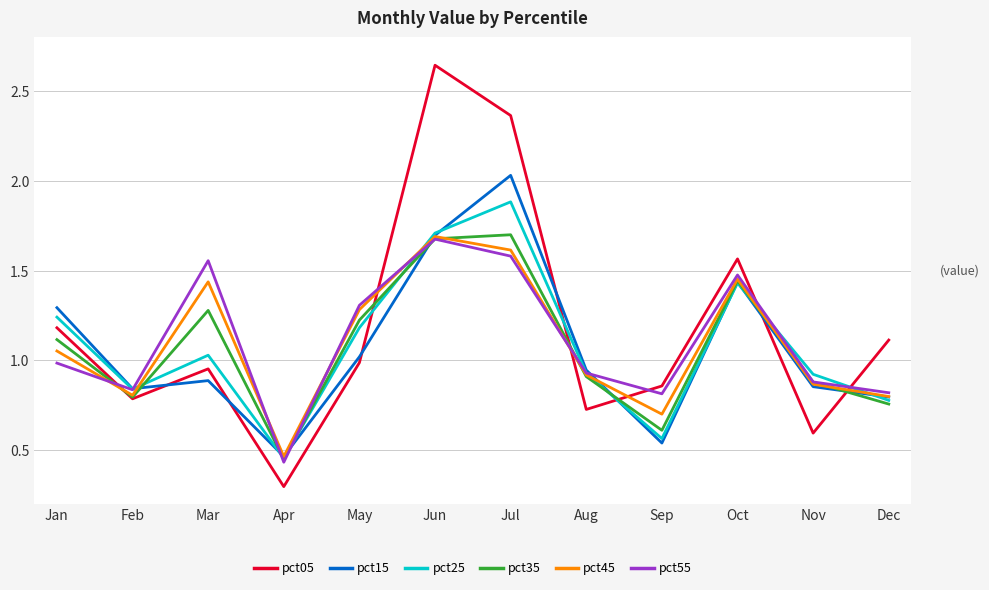

Which series has the largest range (max minus min)?

pct05